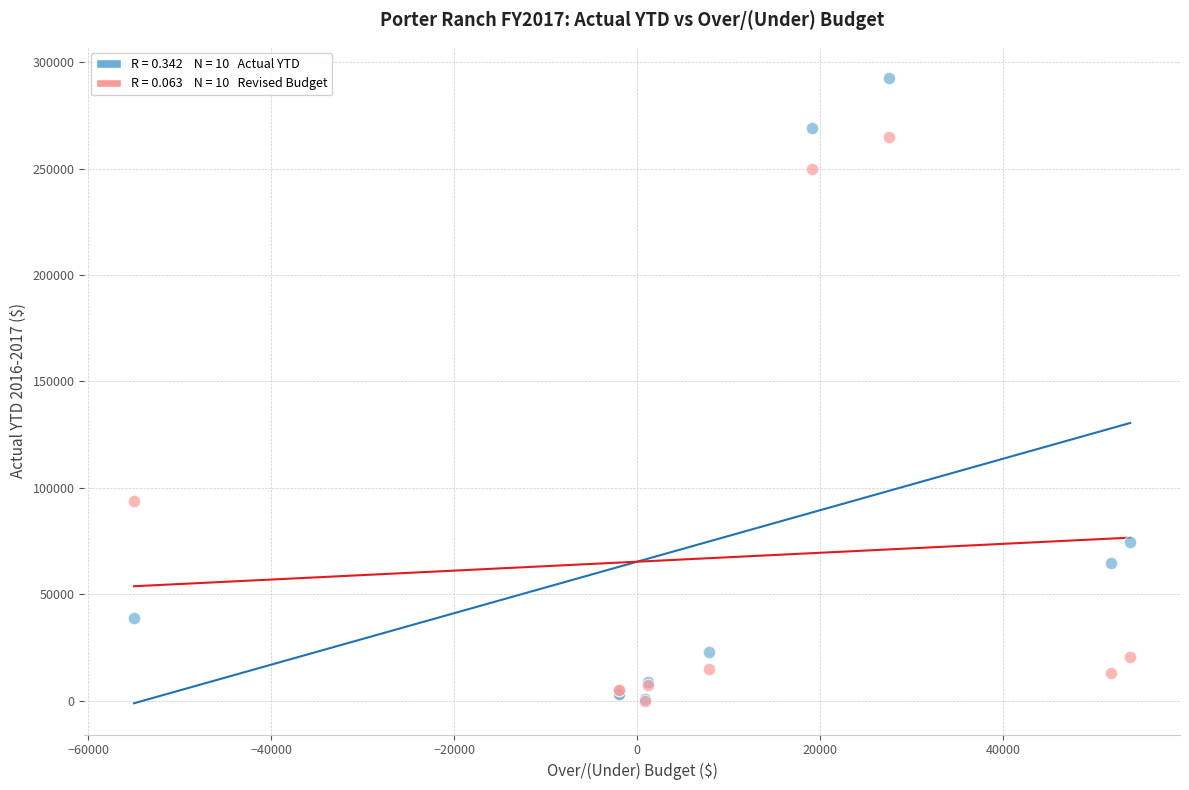

Across all series, what Y value is closest to 146285?

93875.0